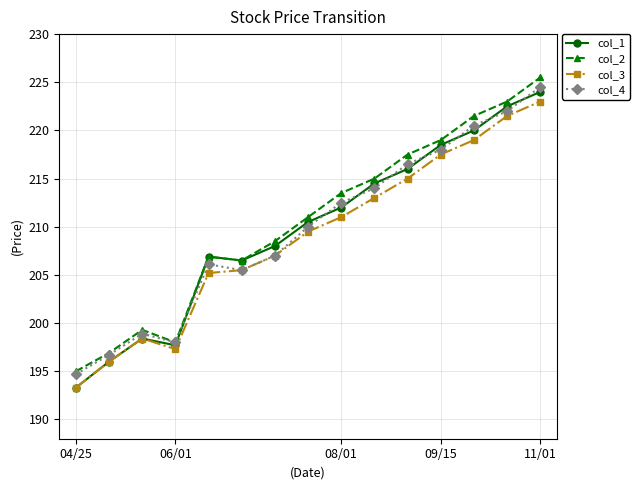

Which series has the largest range (max minus min)?

col_1